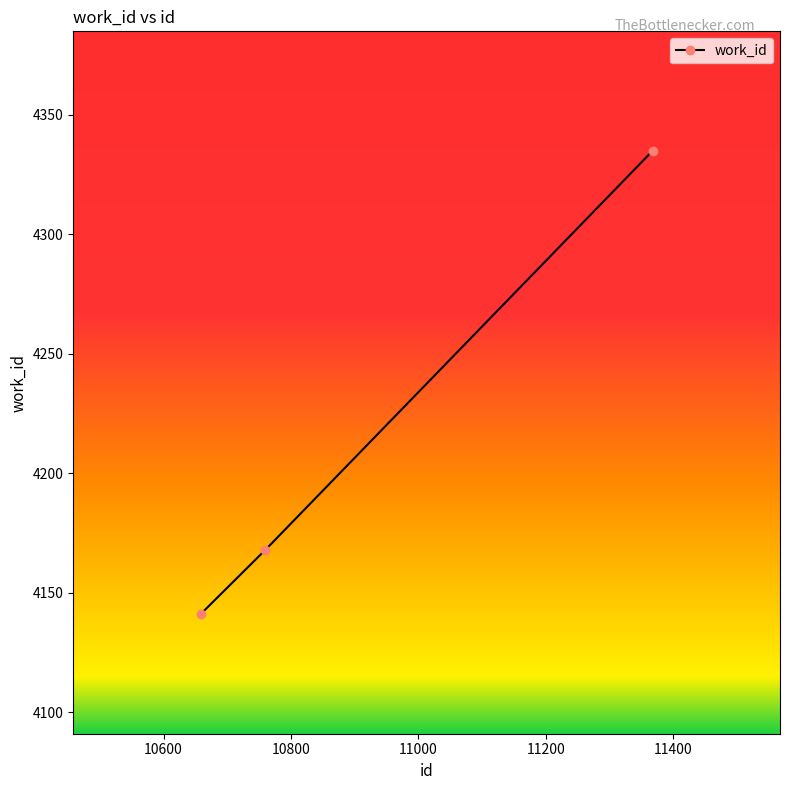

What is the maximum value shown in the chart?

4335